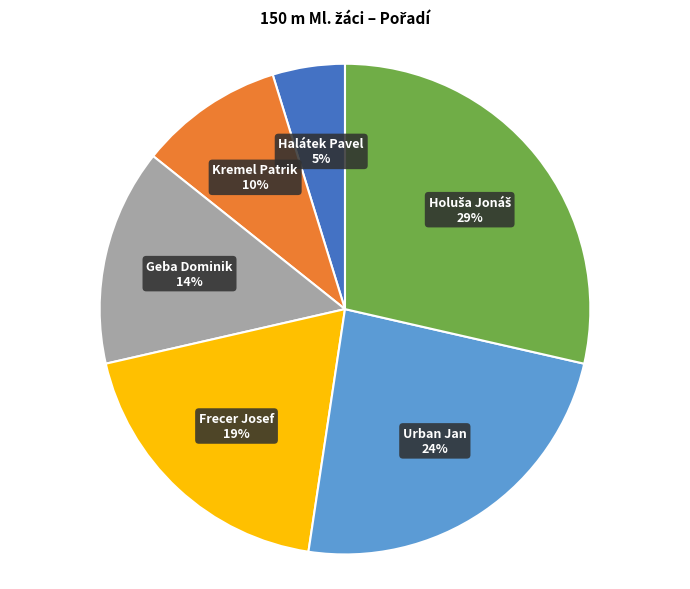

Does any single category account for the majority?

No